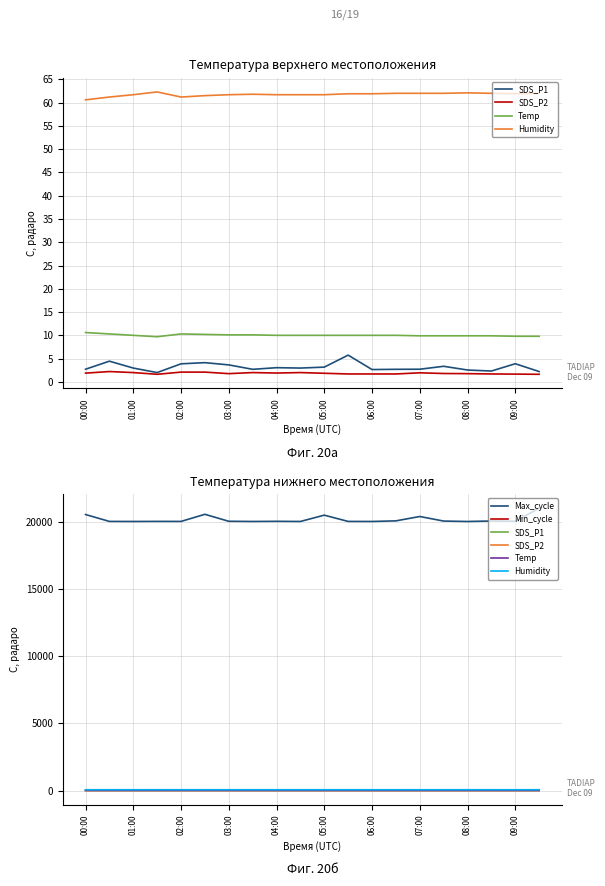

Reading right to left, list all the values displayed in this chart.

SDS_P1: 2.2	3.9	2.3	2.5	3.4	2.7	2.7	2.6	5.8	3.2	3.0	3.0	2.7	3.6	4.1	3.9	2.0	3.0	4.5	2.7
SDS_P2: 1.6	1.7	1.7	1.8	1.8	1.9	1.7	1.7	1.7	1.9	2.0	1.9	2.0	1.8	2.1	2.1	1.6	2.0	2.2	1.9
Temp: 9.8	9.8	9.9	9.9	9.9	9.9	10.0	10.0	10.0	10.0	10.0	10.0	10.1	10.1	10.2	10.3	9.7	10.0	10.3	10.6
Humidity: 62.0	61.9	62.0	62.1	62.0	62.0	62.0	61.9	61.9	61.7	61.7	61.7	61.8	61.7	61.5	61.2	62.3	61.7	61.2	60.6
Max_cycle: 21019.0	20044.0	20064.0	20028.0	20059.0	20399.0	20074.0	20029.0	20032.0	20499.0	20029.0	20040.0	20029.0	20043.0	20562.0	20033.0	20035.0	20029.0	20033.0	20546.0
Min_cycle: 28.0	28.0	28.0	28.0	28.0	28.0	28.0	28.0	28.0	28.0	28.0	28.0	28.0	28.0	28.0	28.0	28.0	28.0	28.0	28.0